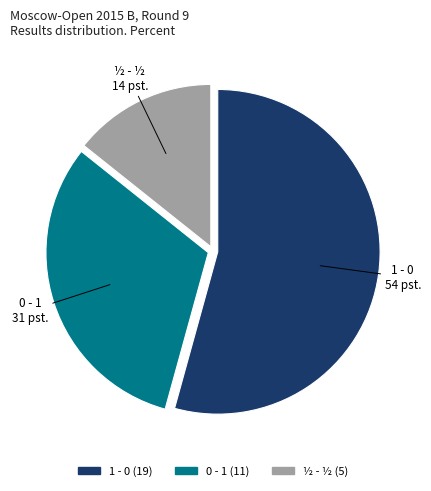

Approximately how many times larger is the value at 0 - 1 compared to 1 - 0?

0.6